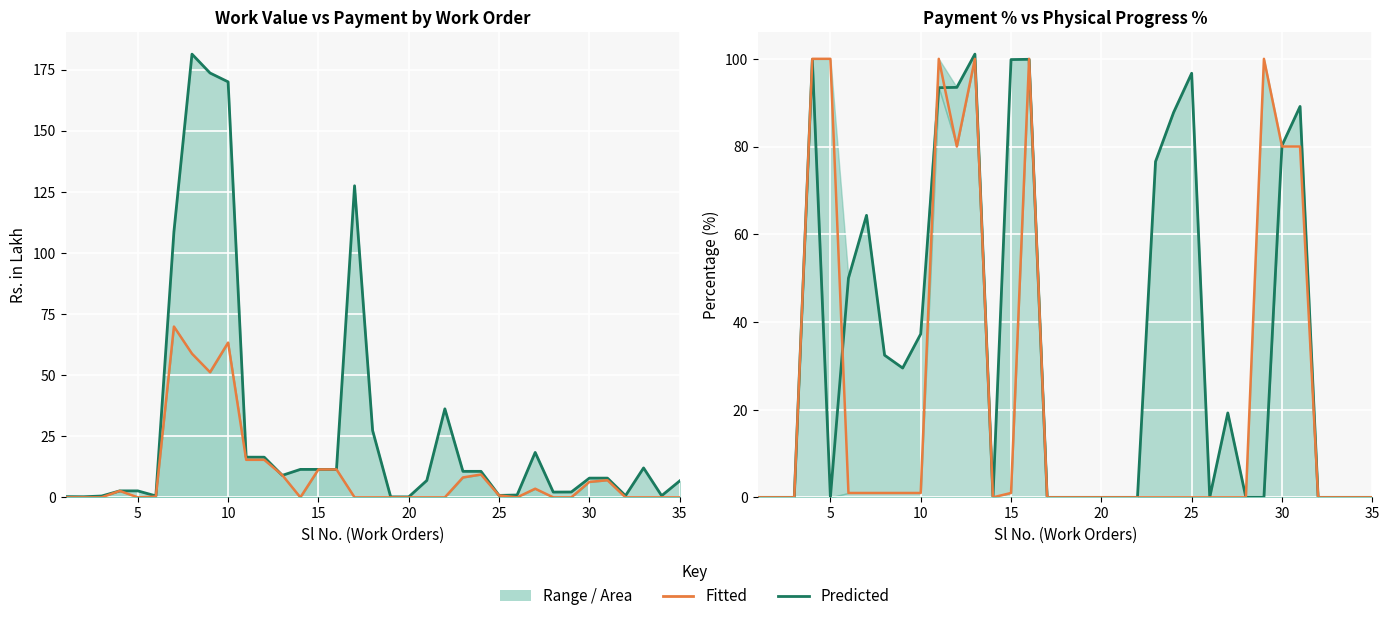

True or false: Fitted has a value of 1.8 at 35.

False